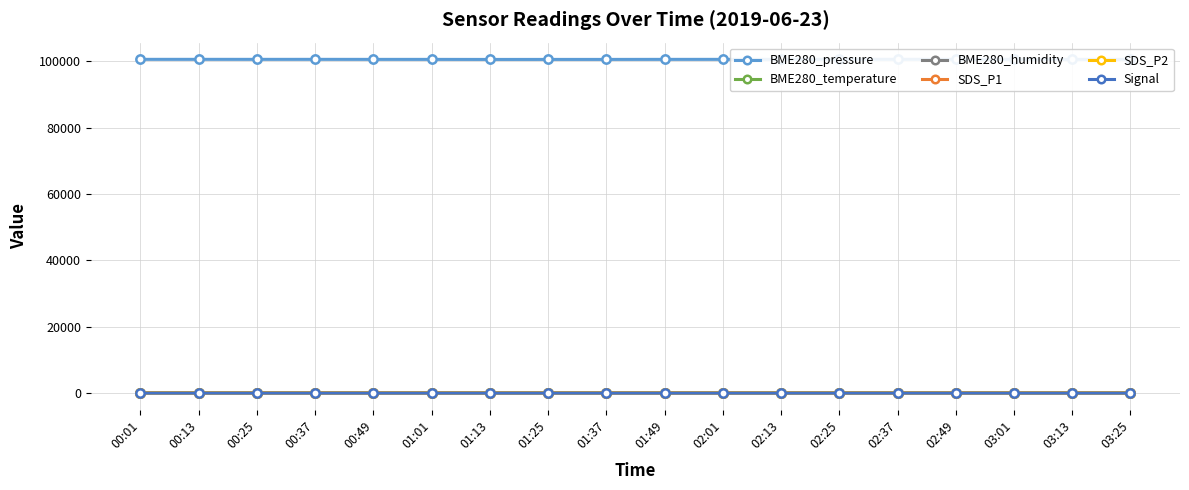

How many SDS_P2 values are between 2 and 3?

18